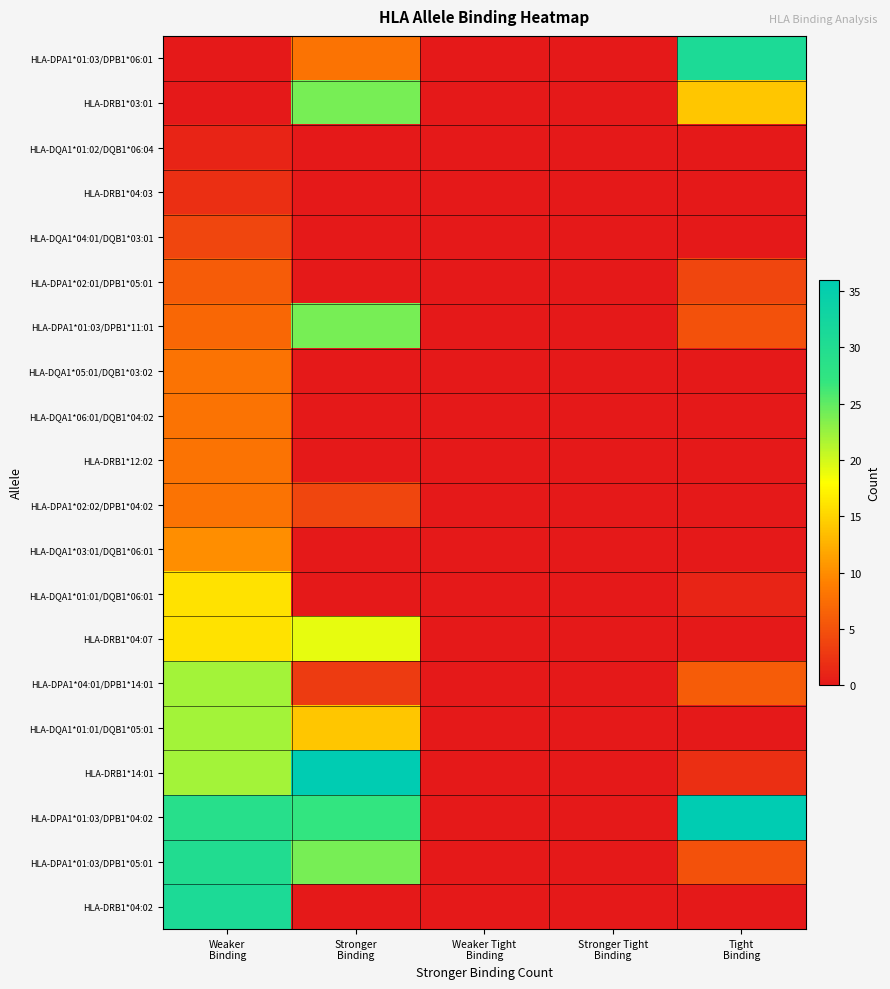

Reading left to right, list all the values displayed in this chart.

HLA-DPA1*01:03/DPB1*06:01: Weaker
Binding=0	Stronger
Binding=8	Weaker Tight
Binding=0	Stronger Tight
Binding=0	Tight
Binding=31
HLA-DRB1*03:01: Weaker
Binding=0	Stronger
Binding=24	Weaker Tight
Binding=0	Stronger Tight
Binding=0	Tight
Binding=14
HLA-DQA1*01:02/DQB1*06:04: Weaker
Binding=1	Stronger
Binding=0	Weaker Tight
Binding=0	Stronger Tight
Binding=0	Tight
Binding=0
HLA-DRB1*04:03: Weaker
Binding=2	Stronger
Binding=0	Weaker Tight
Binding=0	Stronger Tight
Binding=0	Tight
Binding=0
HLA-DQA1*04:01/DQB1*03:01: Weaker
Binding=4	Stronger
Binding=0	Weaker Tight
Binding=0	Stronger Tight
Binding=0	Tight
Binding=0
HLA-DPA1*02:01/DPB1*05:01: Weaker
Binding=6	Stronger
Binding=0	Weaker Tight
Binding=0	Stronger Tight
Binding=0	Tight
Binding=4
HLA-DPA1*01:03/DPB1*11:01: Weaker
Binding=7	Stronger
Binding=24	Weaker Tight
Binding=0	Stronger Tight
Binding=0	Tight
Binding=5
HLA-DQA1*05:01/DQB1*03:02: Weaker
Binding=8	Stronger
Binding=0	Weaker Tight
Binding=0	Stronger Tight
Binding=0	Tight
Binding=0
HLA-DQA1*06:01/DQB1*04:02: Weaker
Binding=8	Stronger
Binding=0	Weaker Tight
Binding=0	Stronger Tight
Binding=0	Tight
Binding=0
HLA-DRB1*12:02: Weaker
Binding=8	Stronger
Binding=0	Weaker Tight
Binding=0	Stronger Tight
Binding=0	Tight
Binding=0
HLA-DPA1*02:02/DPB1*04:02: Weaker
Binding=8	Stronger
Binding=4	Weaker Tight
Binding=0	Stronger Tight
Binding=0	Tight
Binding=0
HLA-DQA1*03:01/DQB1*06:01: Weaker
Binding=10	Stronger
Binding=0	Weaker Tight
Binding=0	Stronger Tight
Binding=0	Tight
Binding=0
HLA-DQA1*01:01/DQB1*06:01: Weaker
Binding=16	Stronger
Binding=0	Weaker Tight
Binding=0	Stronger Tight
Binding=0	Tight
Binding=1
HLA-DRB1*04:07: Weaker
Binding=16	Stronger
Binding=19	Weaker Tight
Binding=0	Stronger Tight
Binding=0	Tight
Binding=0
HLA-DPA1*04:01/DPB1*14:01: Weaker
Binding=22	Stronger
Binding=3	Weaker Tight
Binding=0	Stronger Tight
Binding=0	Tight
Binding=6
HLA-DQA1*01:01/DQB1*05:01: Weaker
Binding=22	Stronger
Binding=14	Weaker Tight
Binding=0	Stronger Tight
Binding=0	Tight
Binding=0
HLA-DRB1*14:01: Weaker
Binding=22	Stronger
Binding=36	Weaker Tight
Binding=0	Stronger Tight
Binding=0	Tight
Binding=2
HLA-DPA1*01:03/DPB1*04:02: Weaker
Binding=29	Stronger
Binding=27	Weaker Tight
Binding=0	Stronger Tight
Binding=0	Tight
Binding=36
HLA-DPA1*01:03/DPB1*05:01: Weaker
Binding=30	Stronger
Binding=24	Weaker Tight
Binding=0	Stronger Tight
Binding=0	Tight
Binding=5
HLA-DRB1*04:02: Weaker
Binding=31	Stronger
Binding=0	Weaker Tight
Binding=0	Stronger Tight
Binding=0	Tight
Binding=0